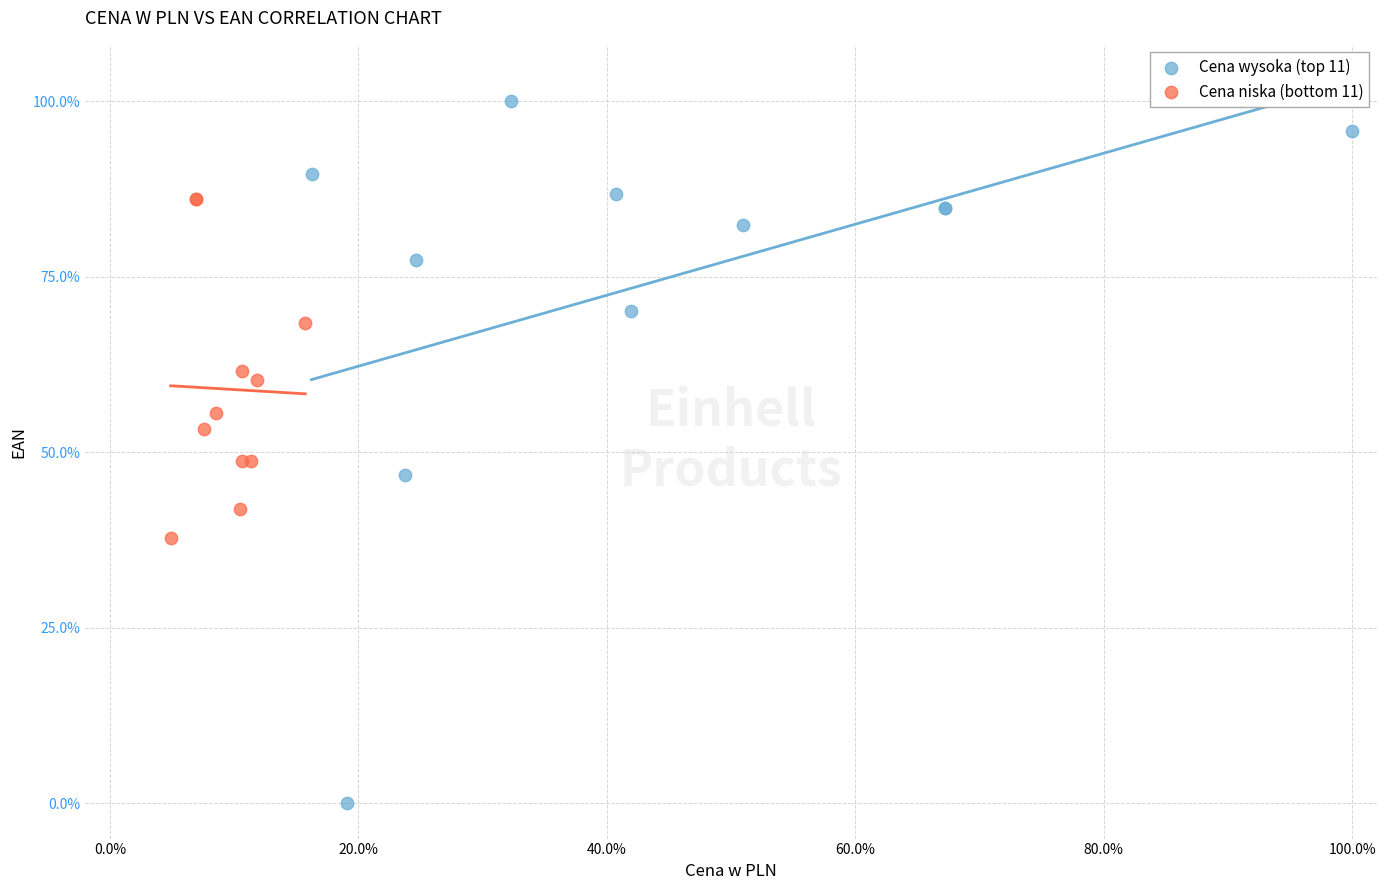

Which series contains the lowest Y value?

Cena wysoka (top 11)